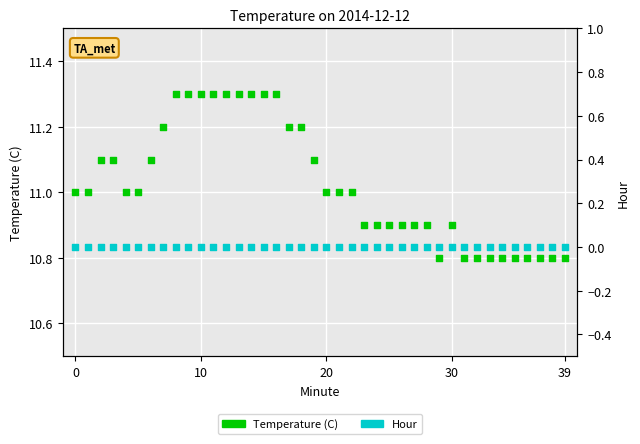

What is the total value across all series at 24?

10.9